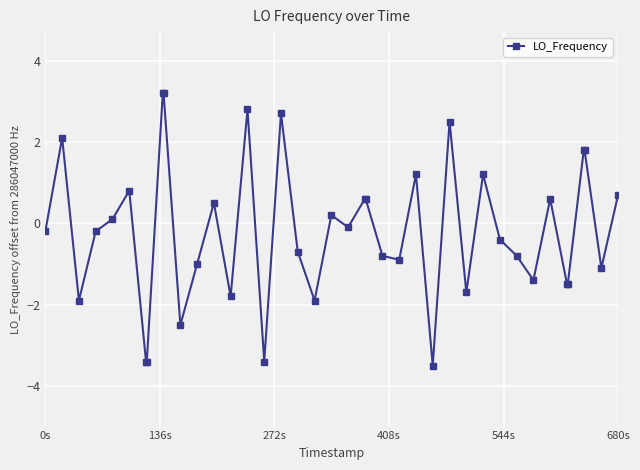

True or false: there are more than 2 points higher than both neighbors.

True